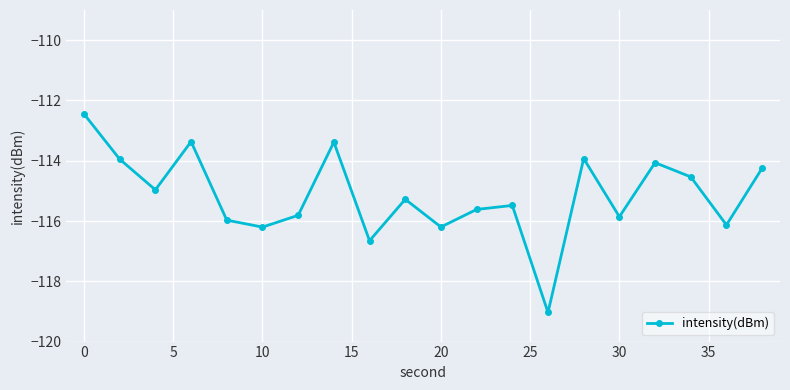

How many interior local valleys (lower than both neighbors) does the data have?

7